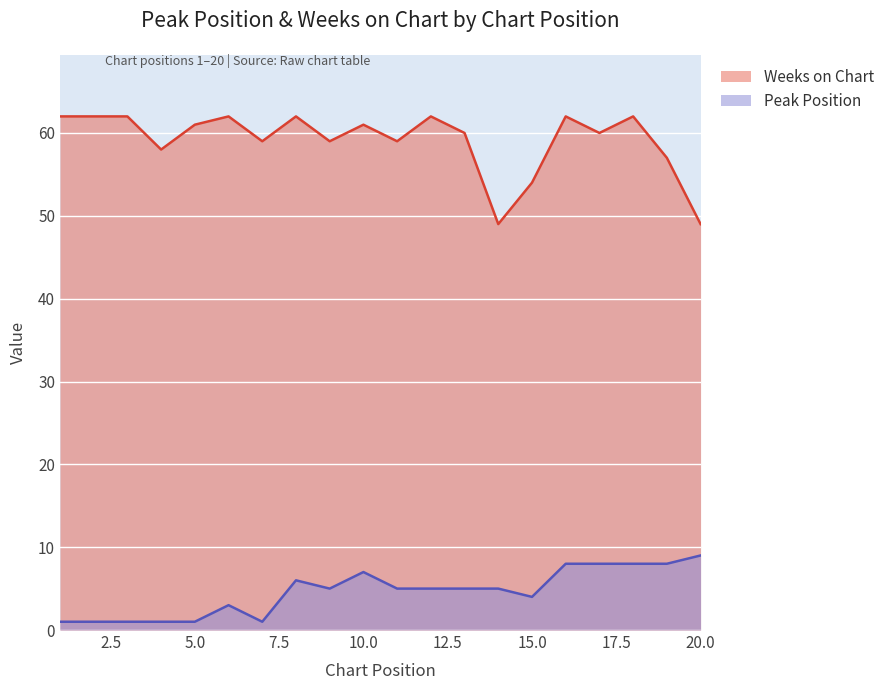

At which category is the sum across all series the highest?

16